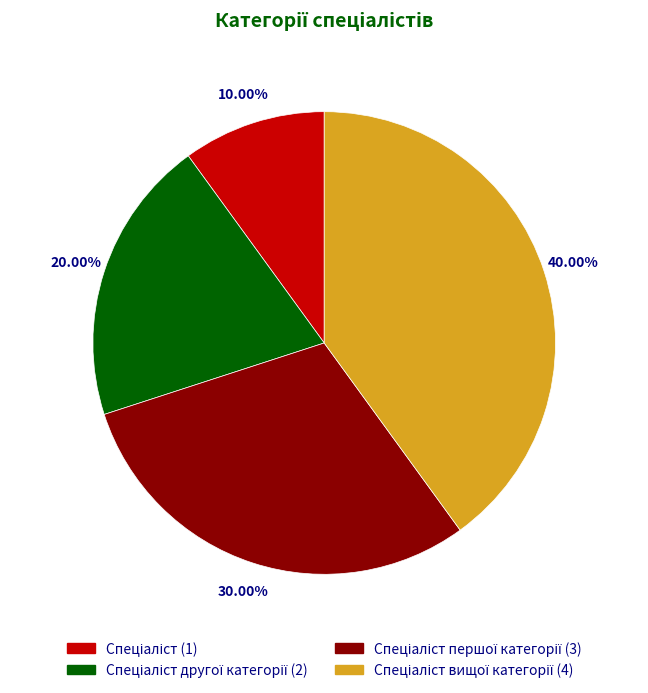

Is there a majority slice in this chart?

No